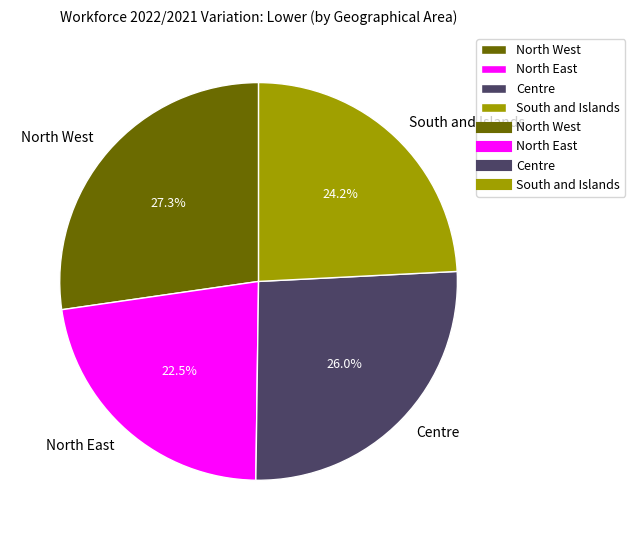

Rank the categories by value from lowest to highest.

North East, South and Islands, Centre, North West